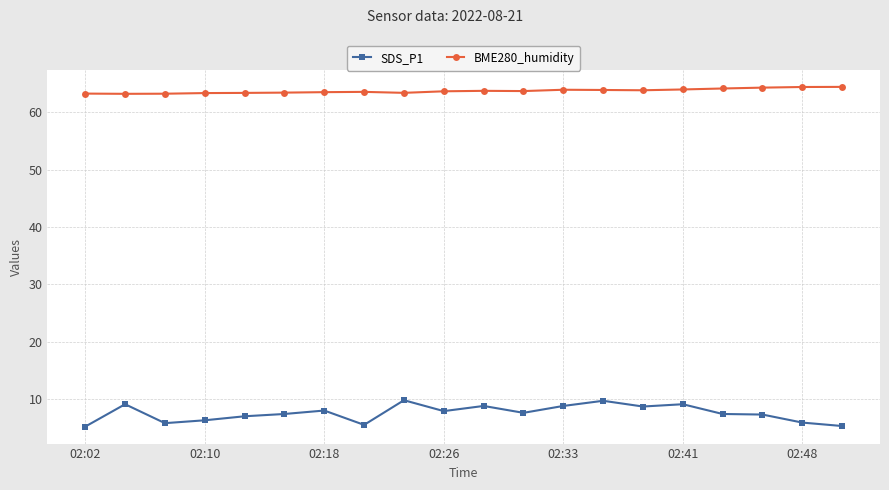

What are all the series names shown in the legend?

SDS_P1, BME280_humidity